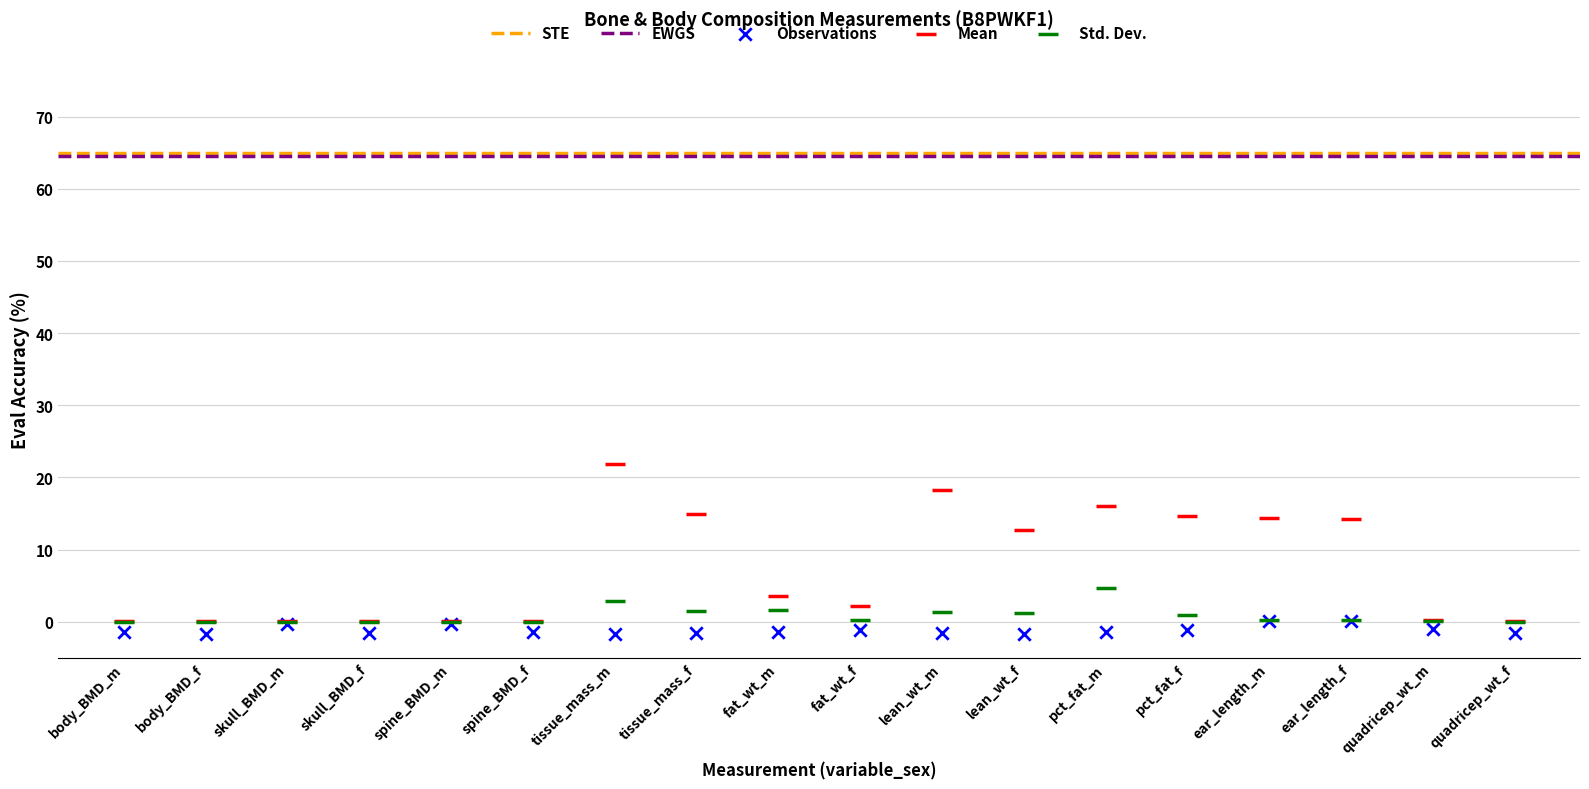

In the Mean series, what Y value is closest to 10?

12.7